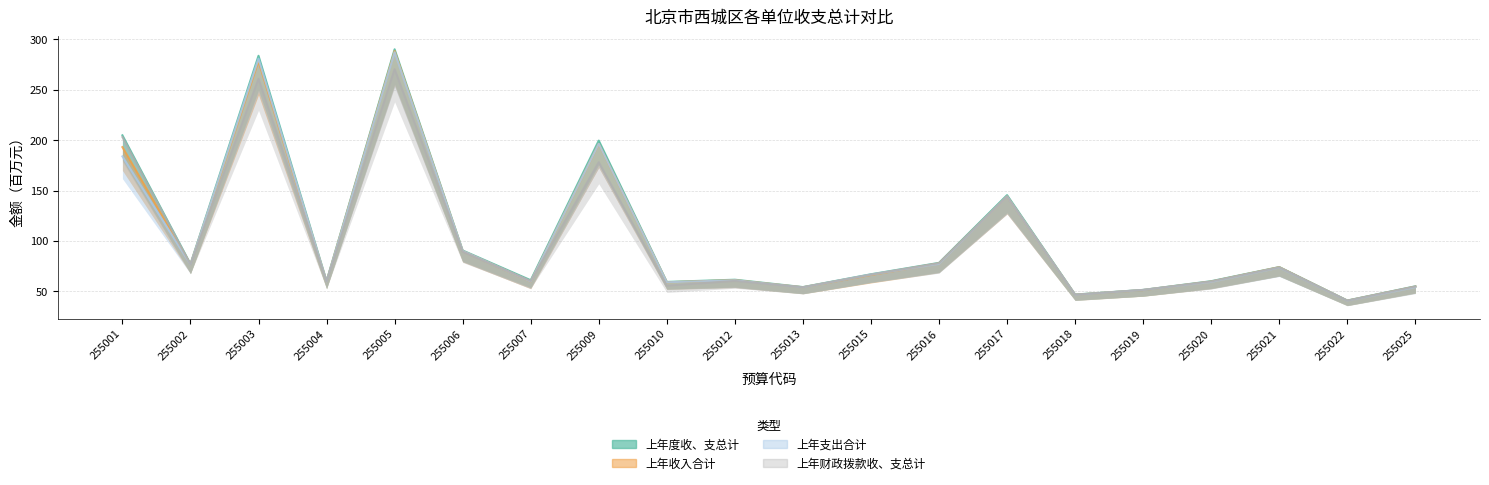

Read the 上年财政拨款收、支总计 value at 255020.

59.9